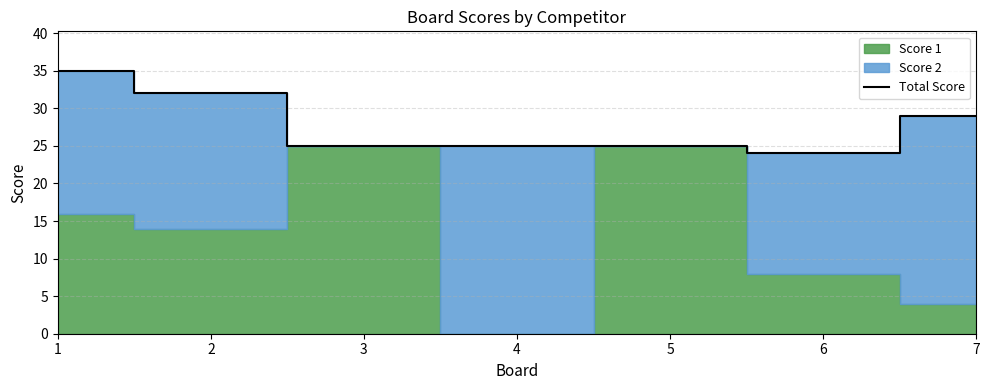

How many interior local valleys (lower than both neighbors) does the data have?

1